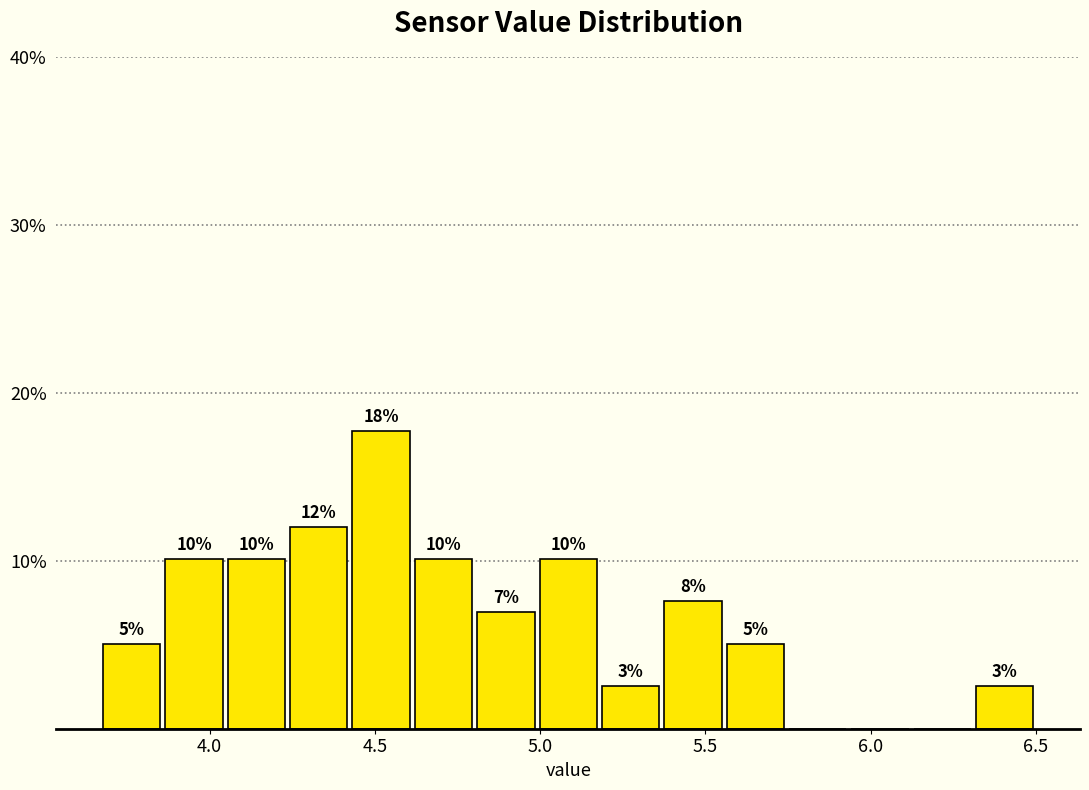

Read against the x-axis, roughly where is the centre of the tallest bar?

4.50